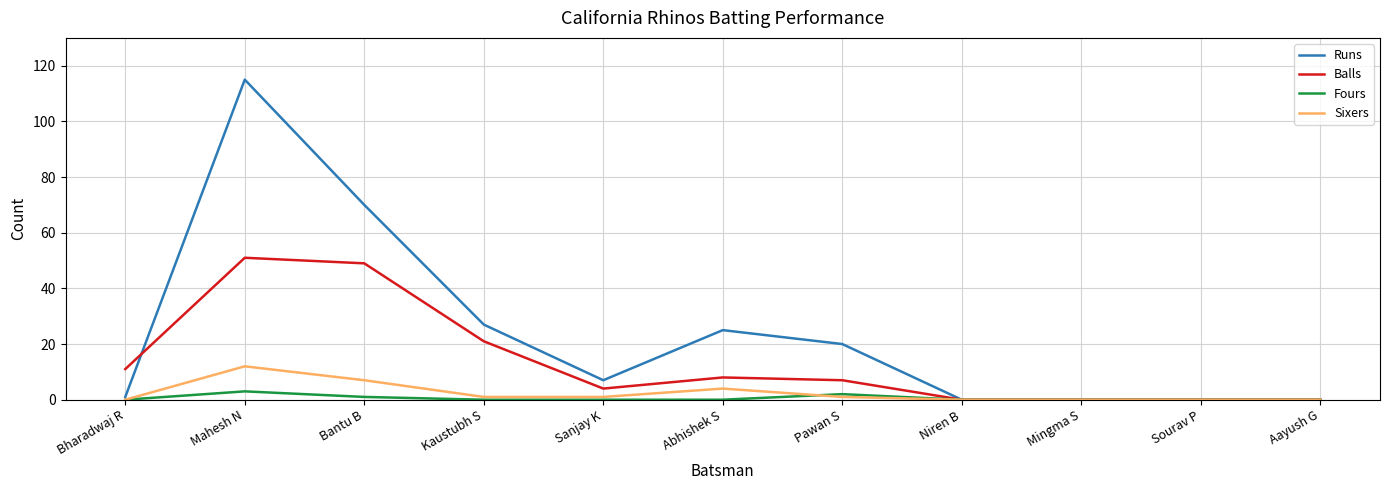

Count the number of categories in the chart.

11